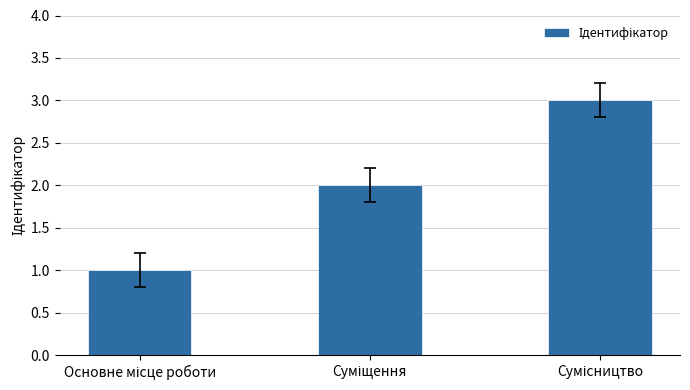

What is the greatest value displayed?

3